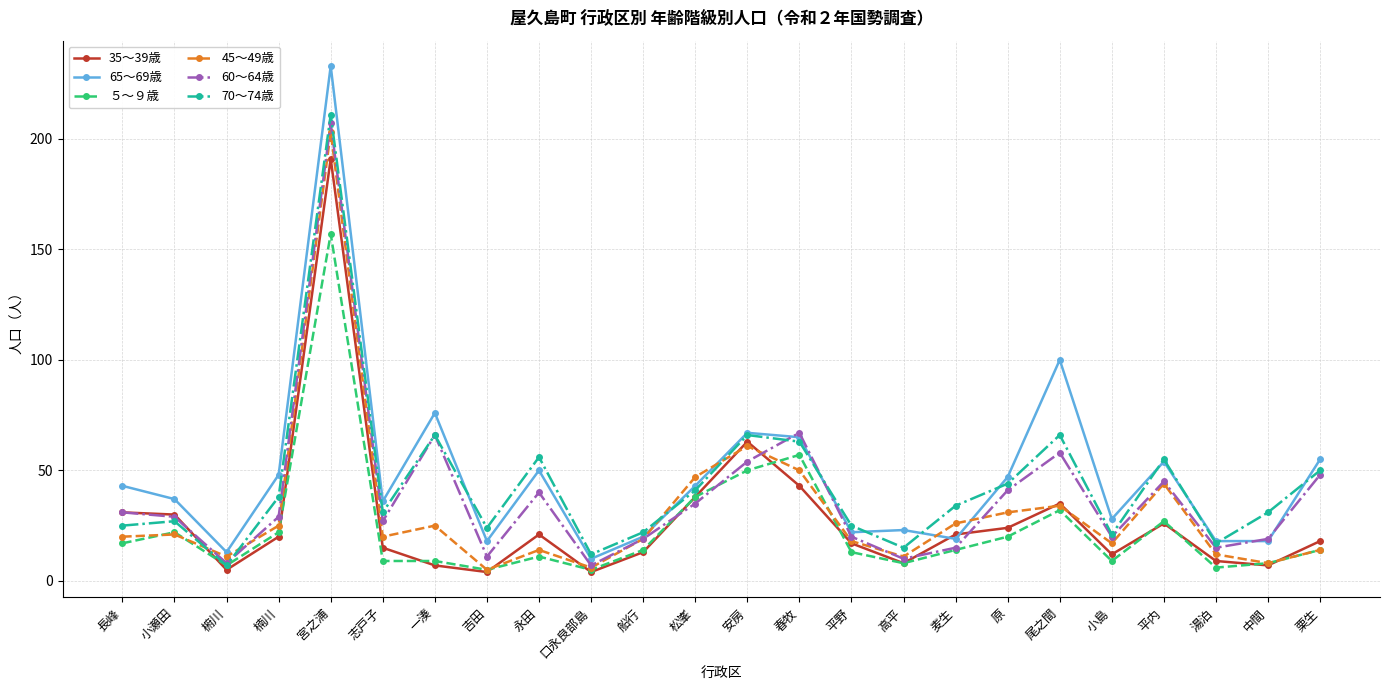

What is the minimum value for 35～39歳?

4